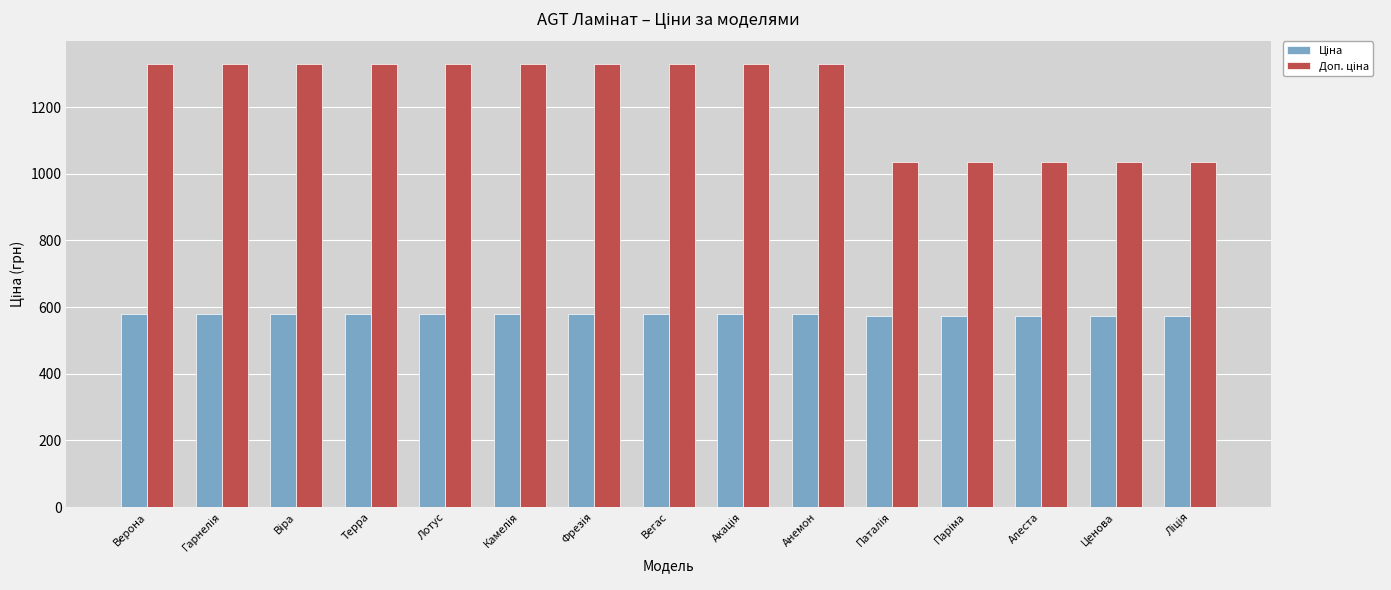

At how many categories does at least one series exceed 827?

15